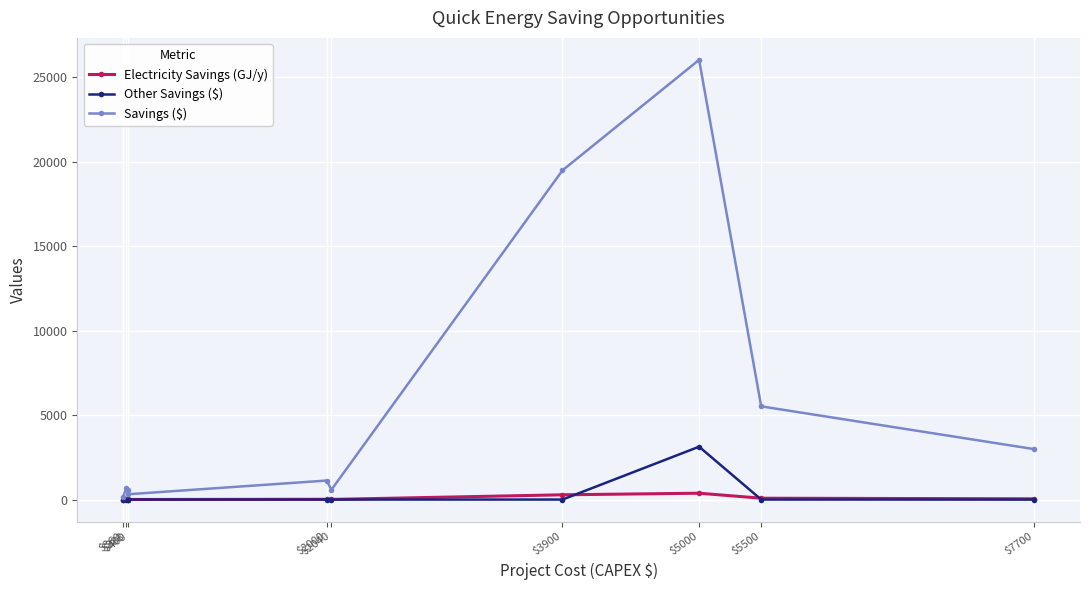

Which series has the largest total across all categories?

Savings ($)